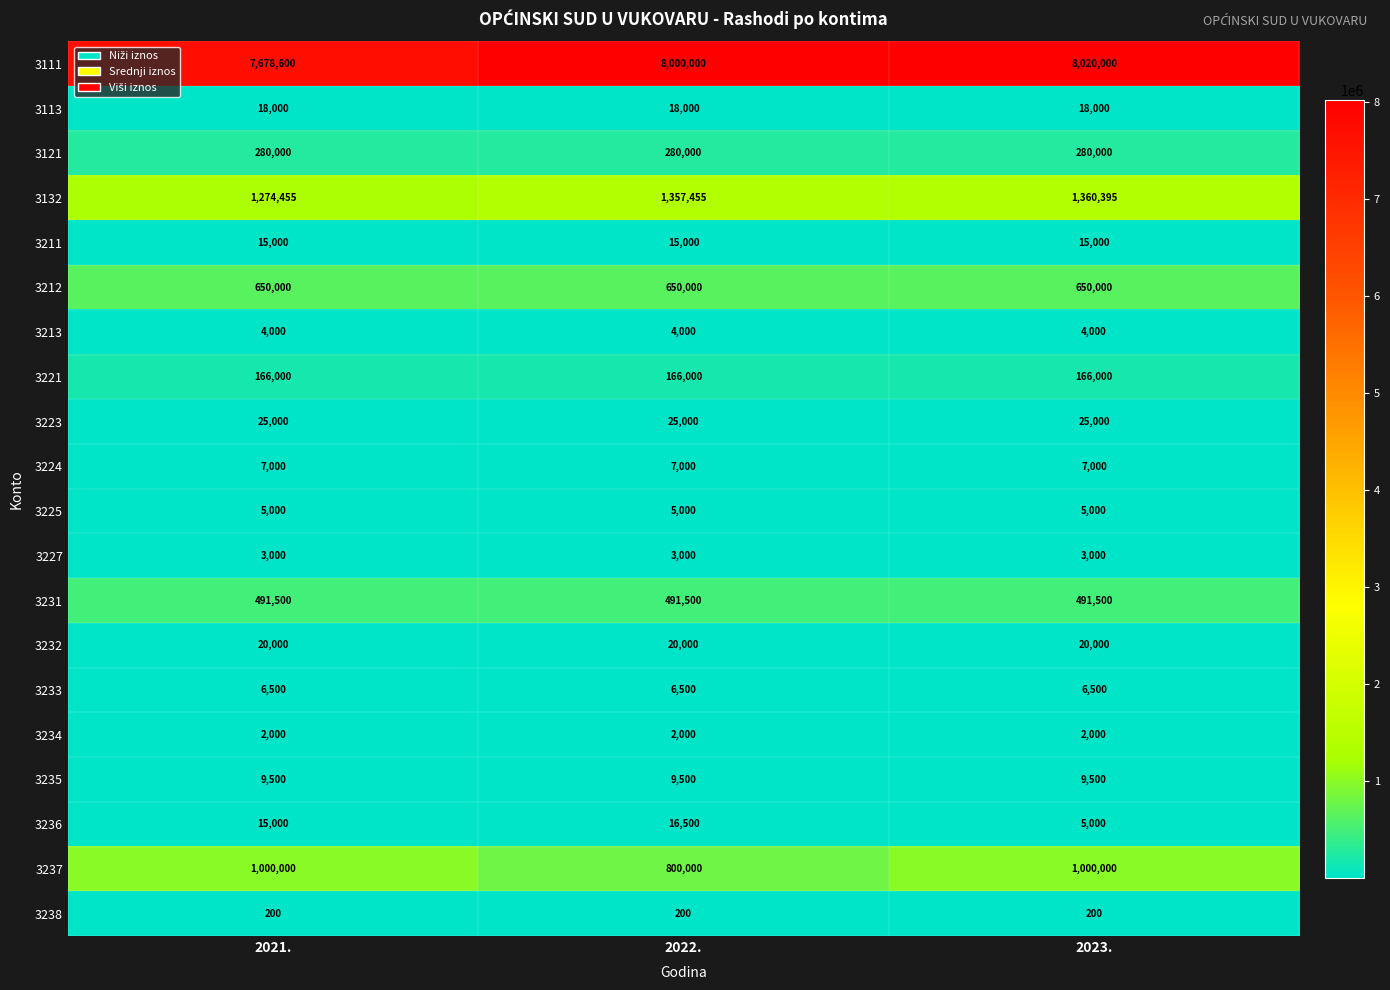

The 3225 series shows 2317 at 2023.. True or false?

False